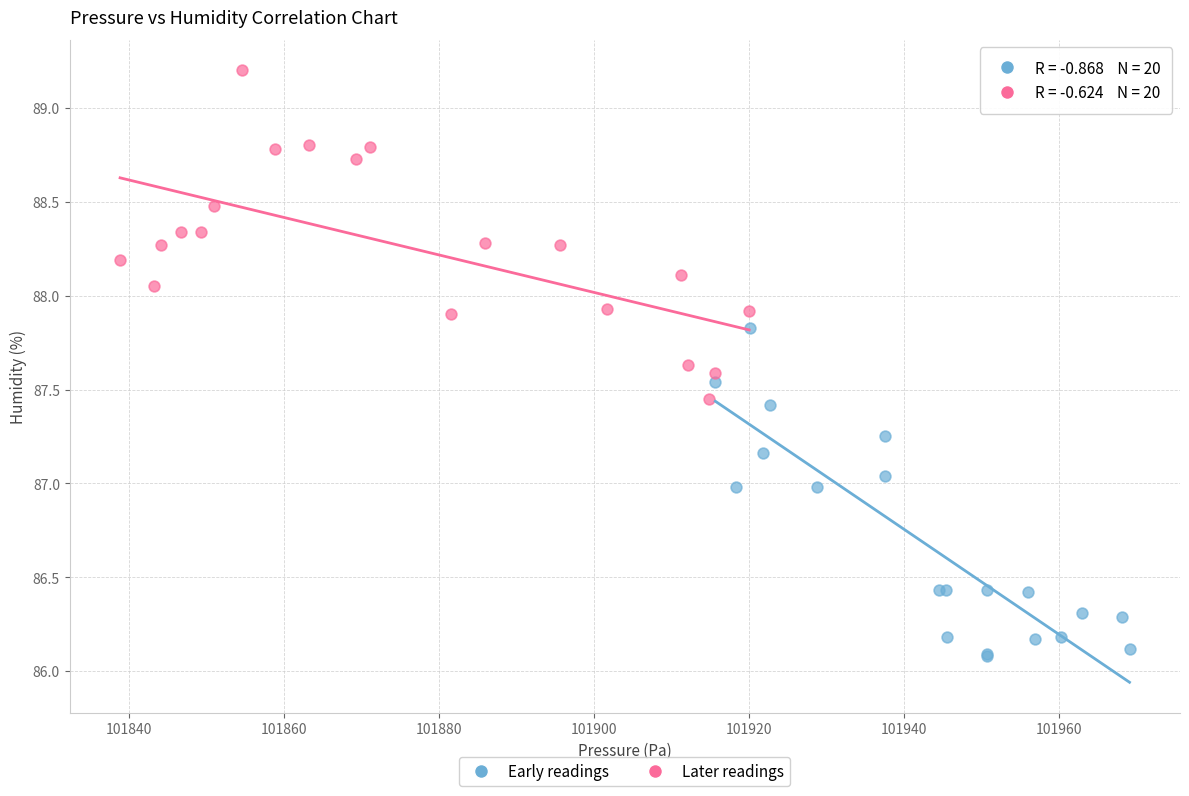

Which series reaches the minimum Y coordinate?

Early readings